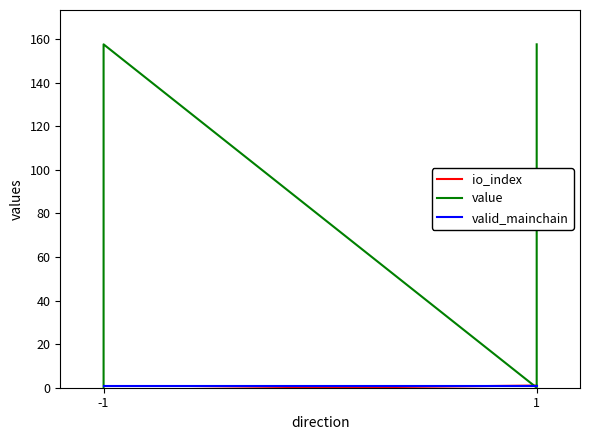

Which category has the highest value in the valid_mainchain series?

-1